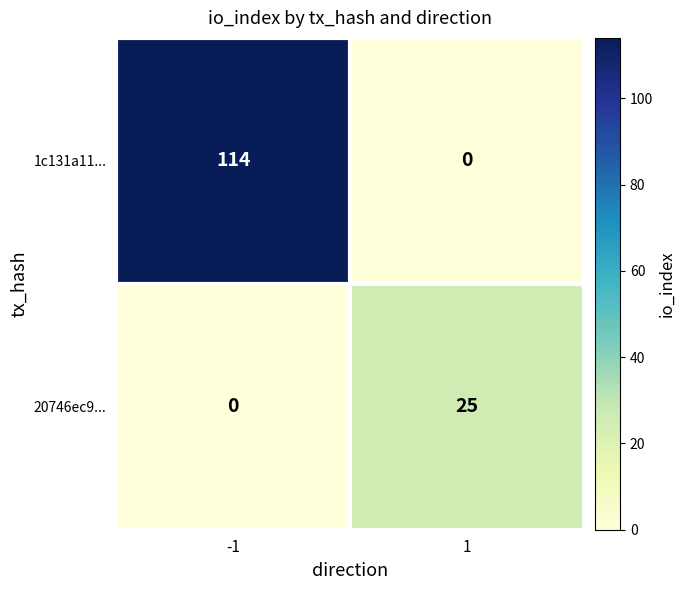

Between -1 and 1, which series saw the biggest shift?

1c131a11...